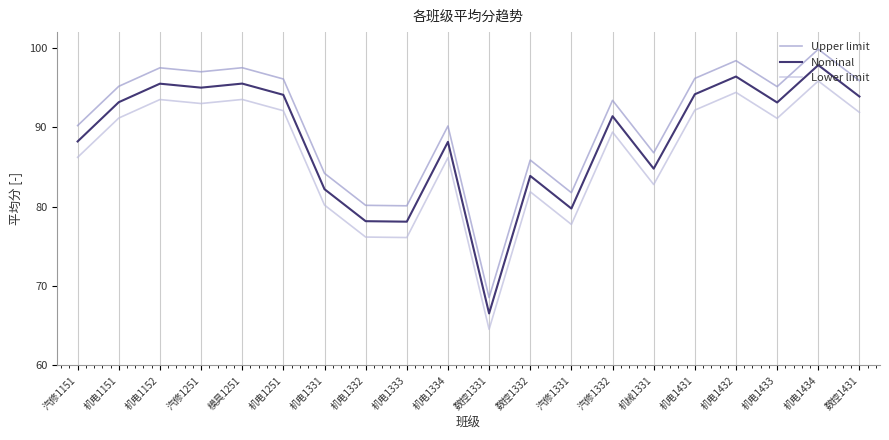

Which series has the largest total across all categories?

Upper limit